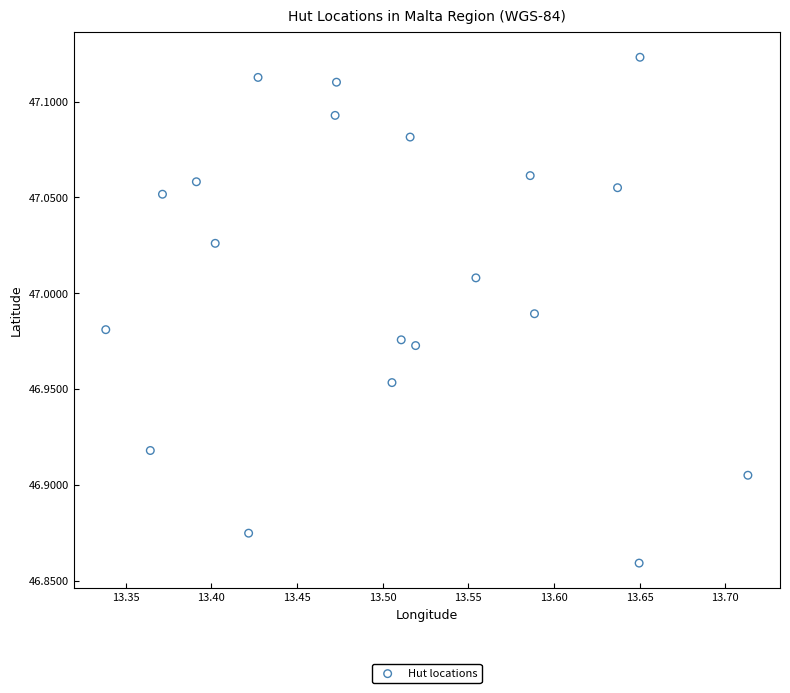

What is the range of Y values (max minus min)?

0.3